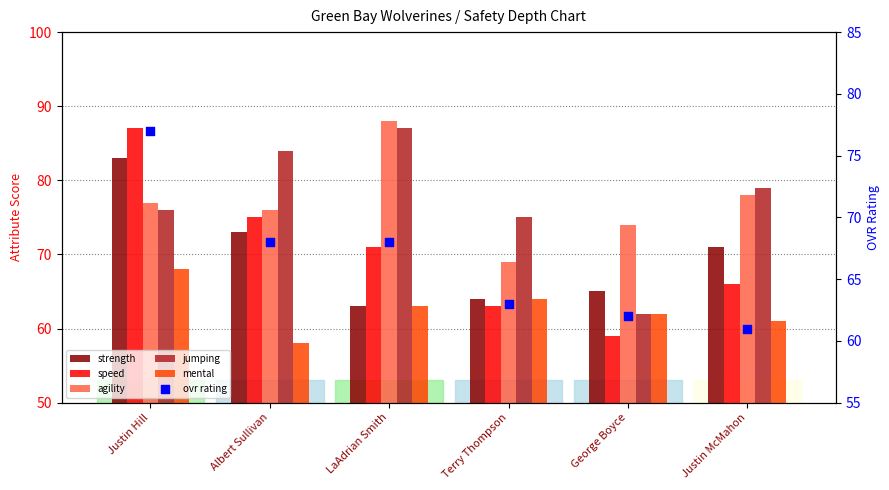

What is the total value across all series at LaAdrian Smith?

440